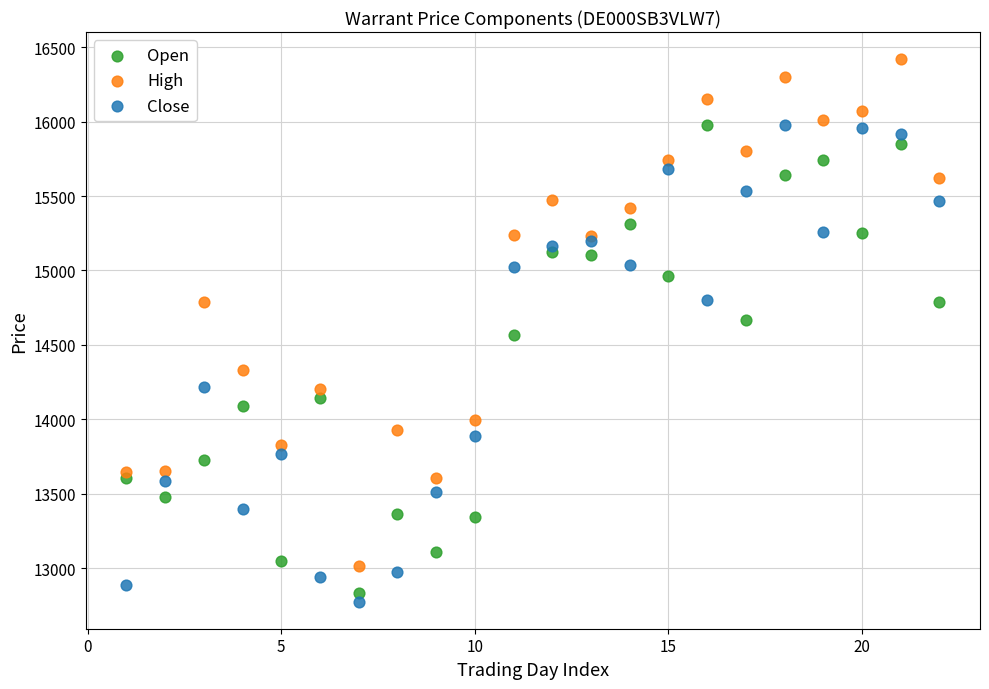

Which series has the largest Y range (max minus min)?

High